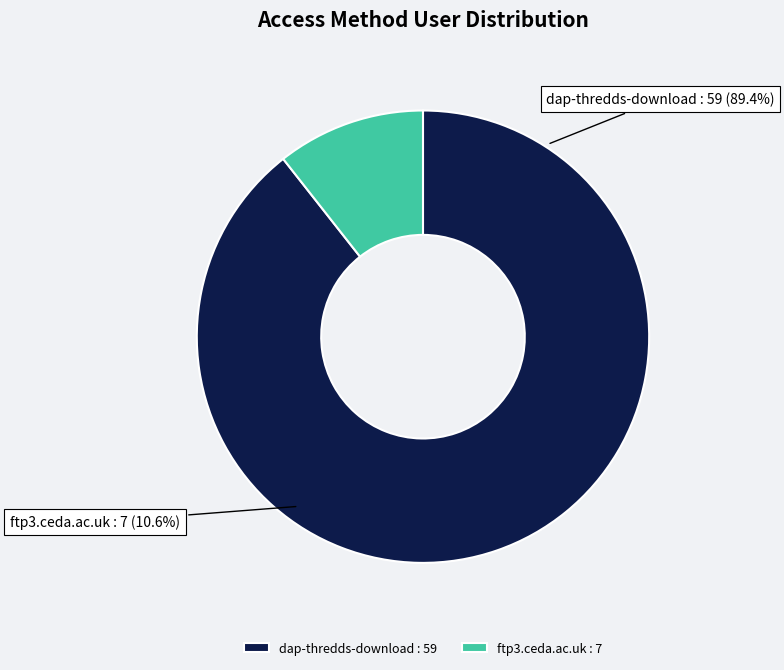

The dap-thredds-download slice represents 89% of the pie. True or false?

True